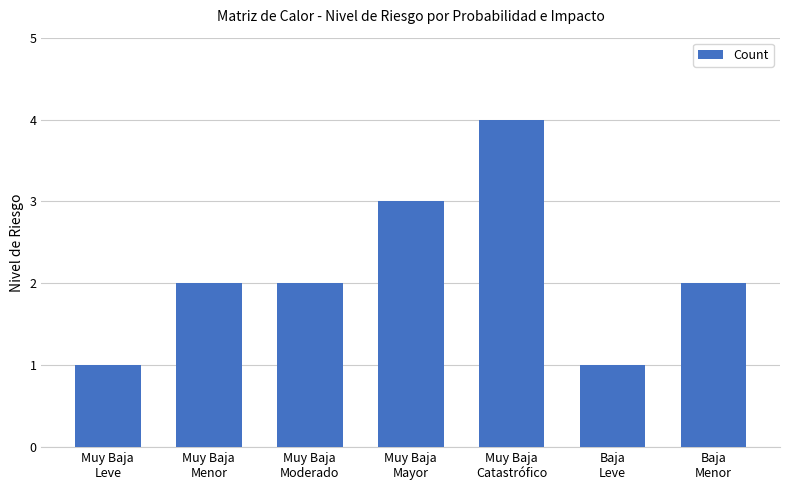

What is the change in value from Muy Baja
Menor to Muy Baja
Mayor?

+1